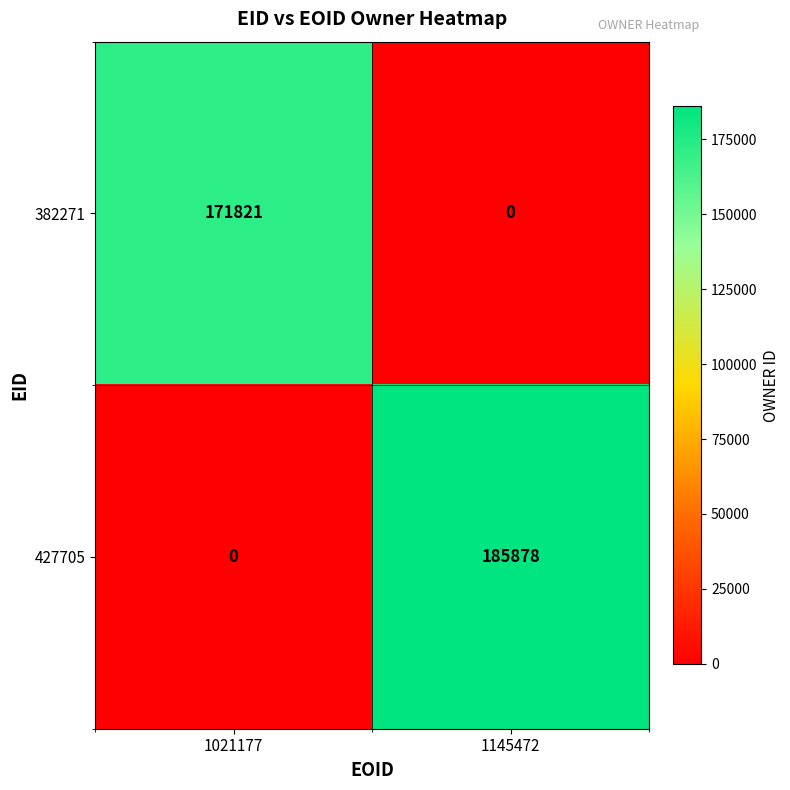

True or false: 427705 has a value of 0 at 1021177.

True